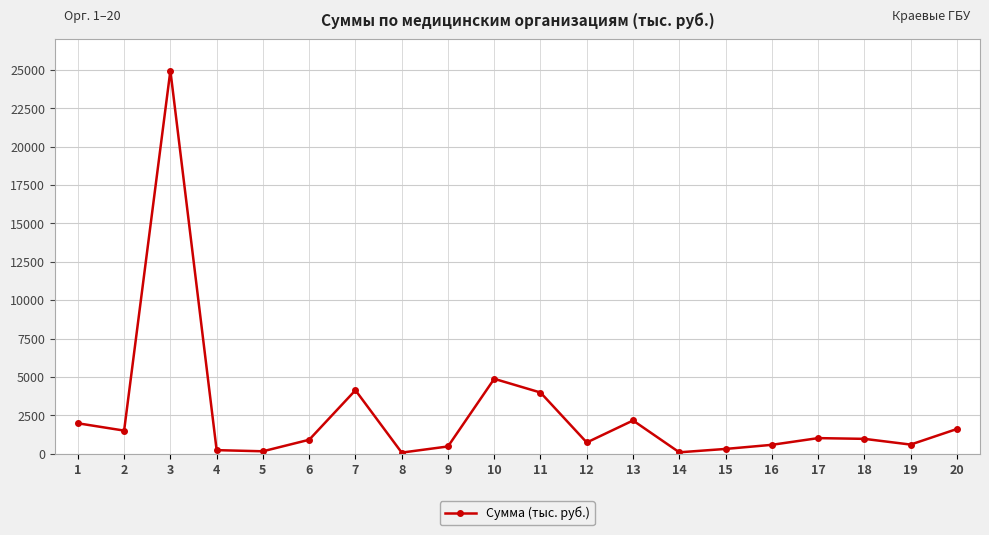

True or false: the data shows 3981.0 at 11.

True